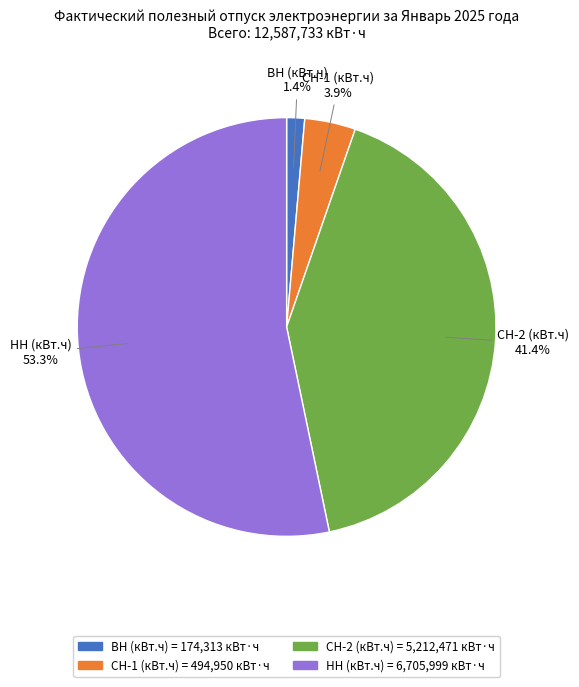

The НН (кВт.ч) slice represents 53% of the pie. True or false?

True